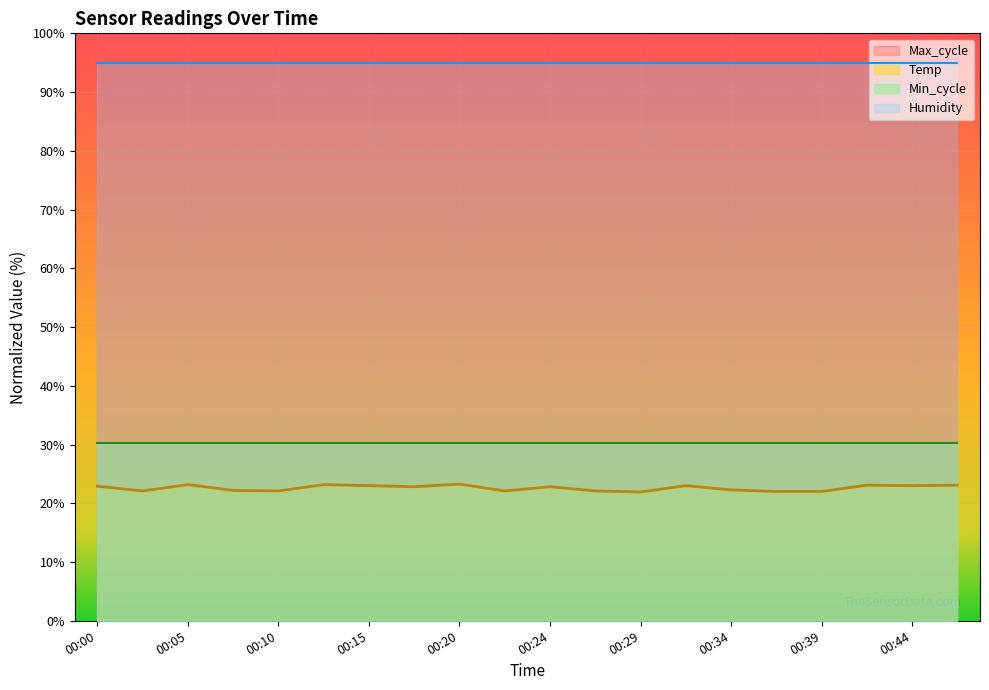

The value of Temp at 00:10 is 22.1. True or false?

True